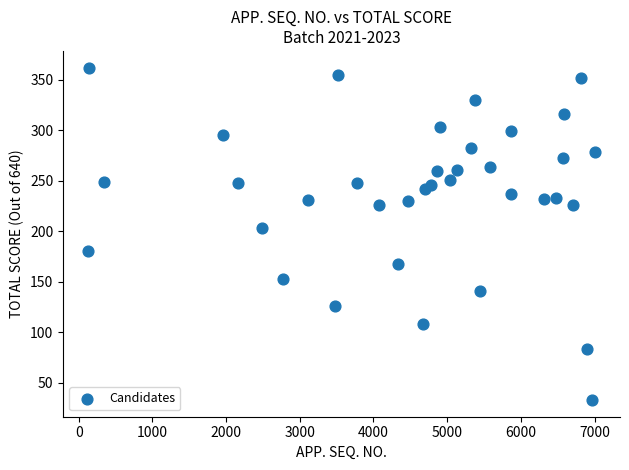

What Y value in the scatter plot is closest to 197?

203